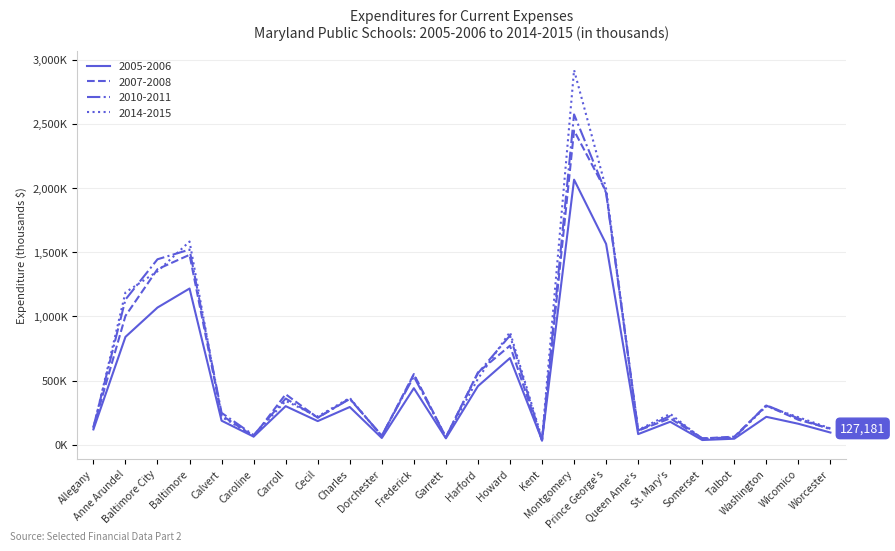

Which series changed the most between Cecil and Howard?

2014-2015